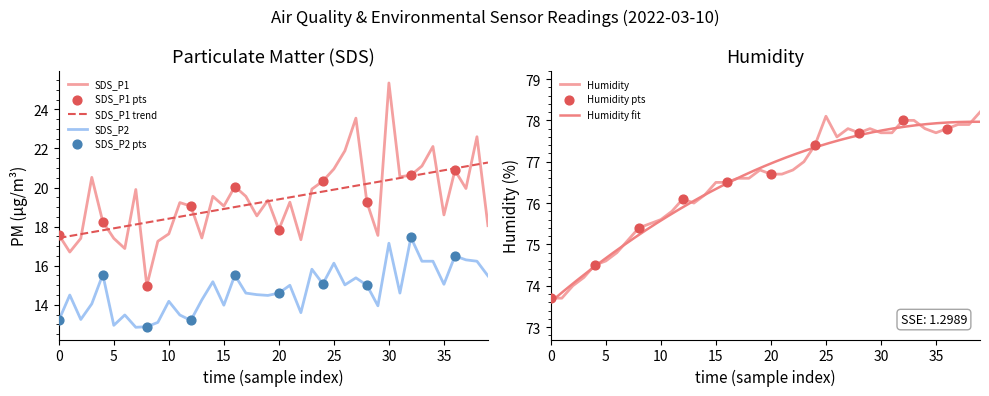

Which series has the largest total across all categories?

Humidity